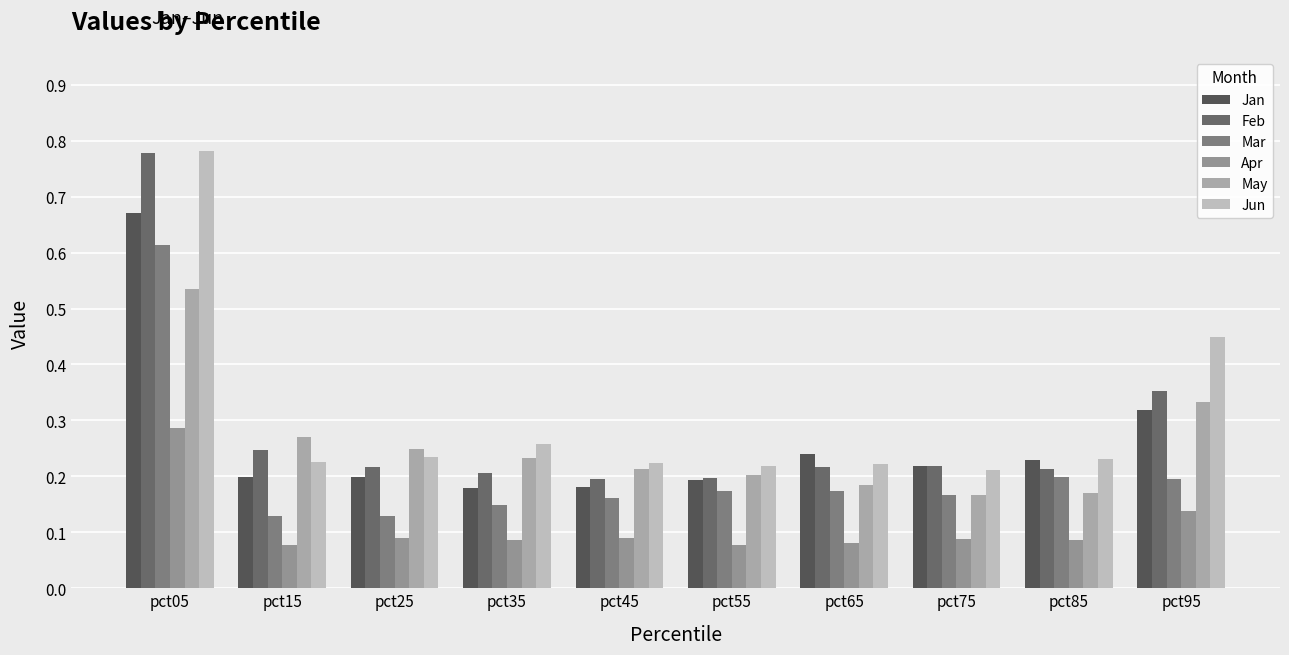

Which category has the lowest value in the Feb series?

pct45